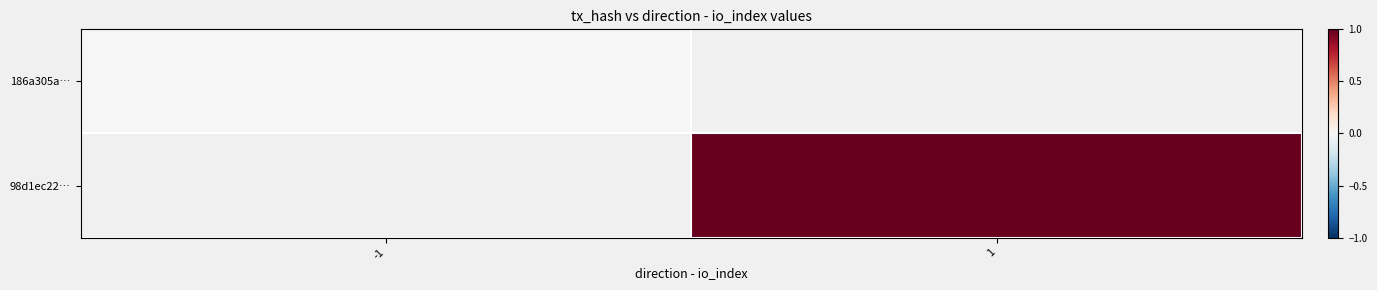

Where is 186a305a… nearest to the value 0?

-1